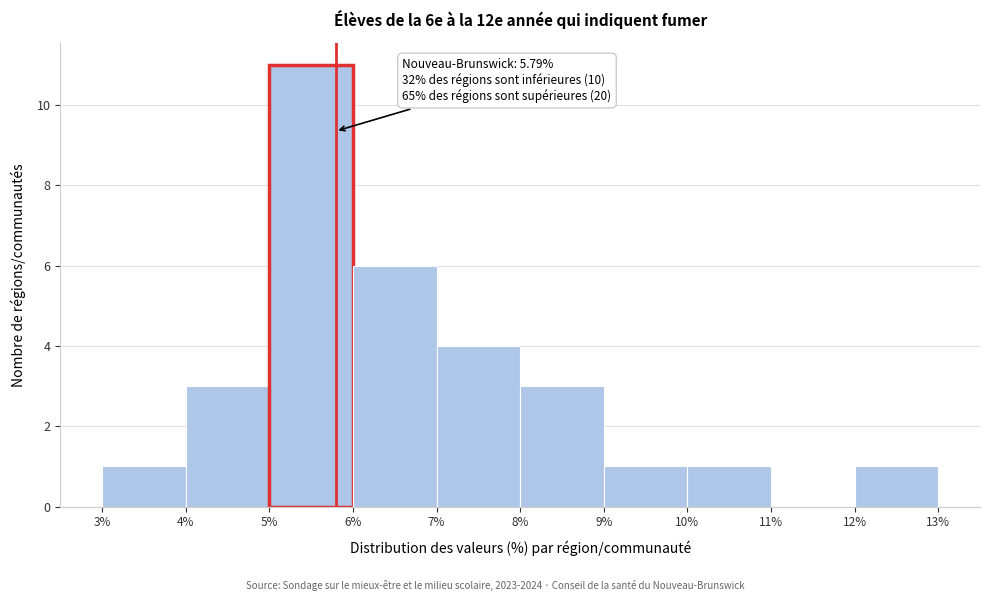

Which range on the x-axis has the tallest bar?

5% to 6%